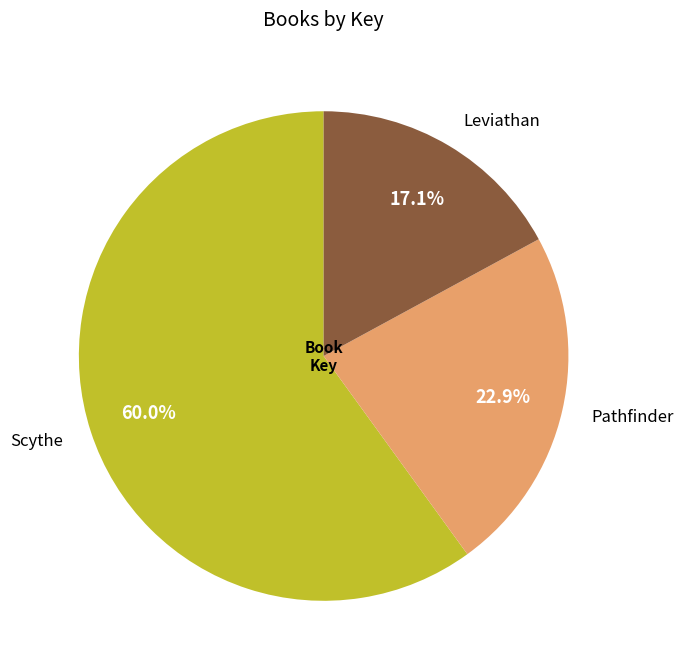

Rank the categories by value from lowest to highest.

Leviathan, Pathfinder, Scythe